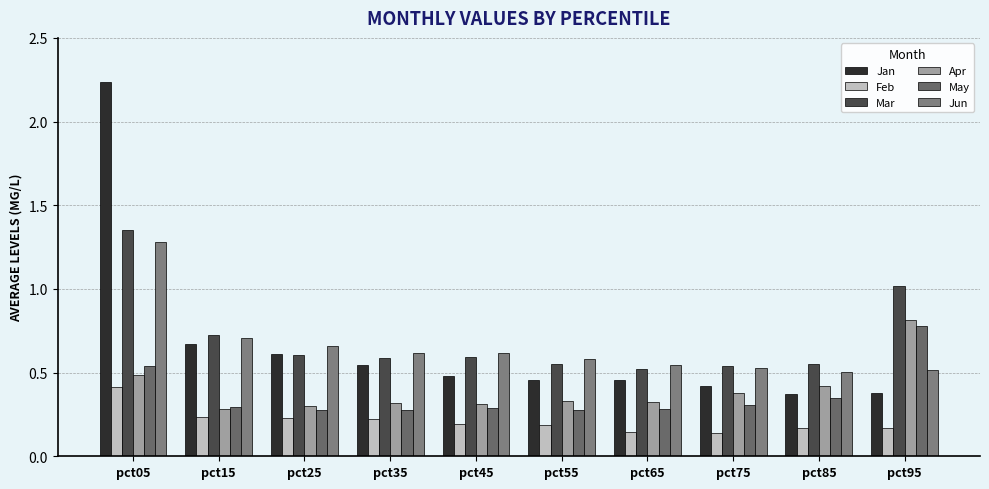

How many groups of bars are there?

10